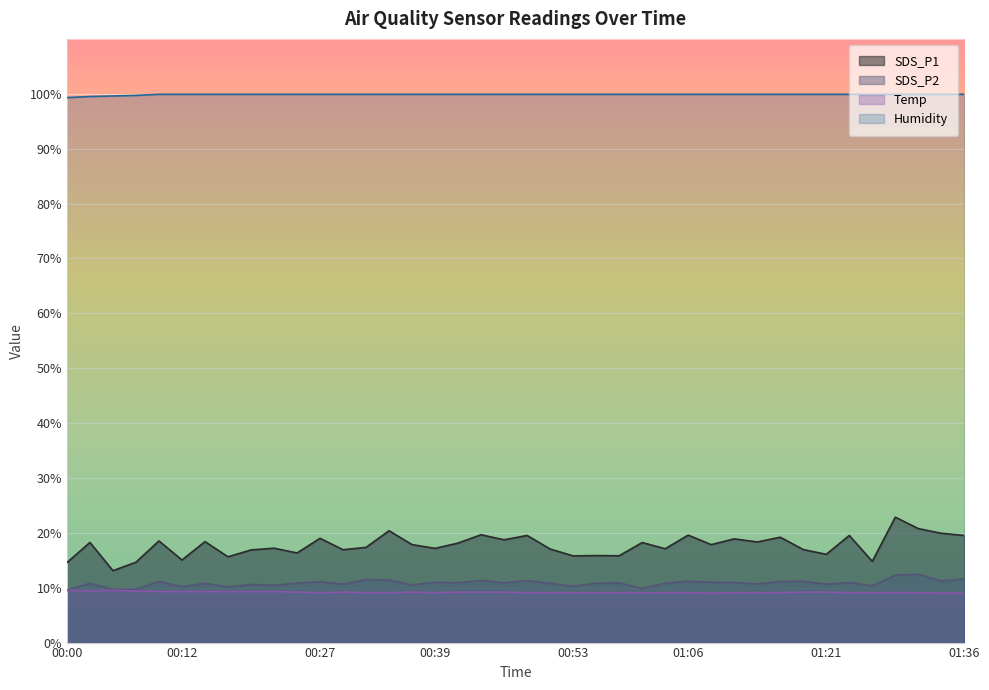

Which has a higher value, 01:36 or 01:21?

01:36